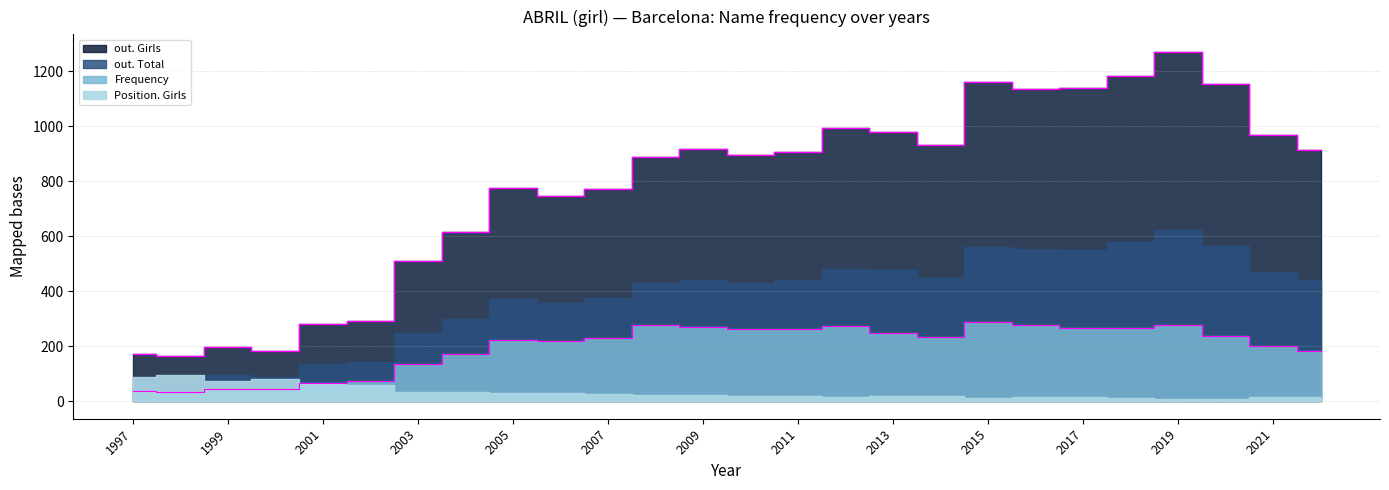

How many categories are shown in the chart?

26